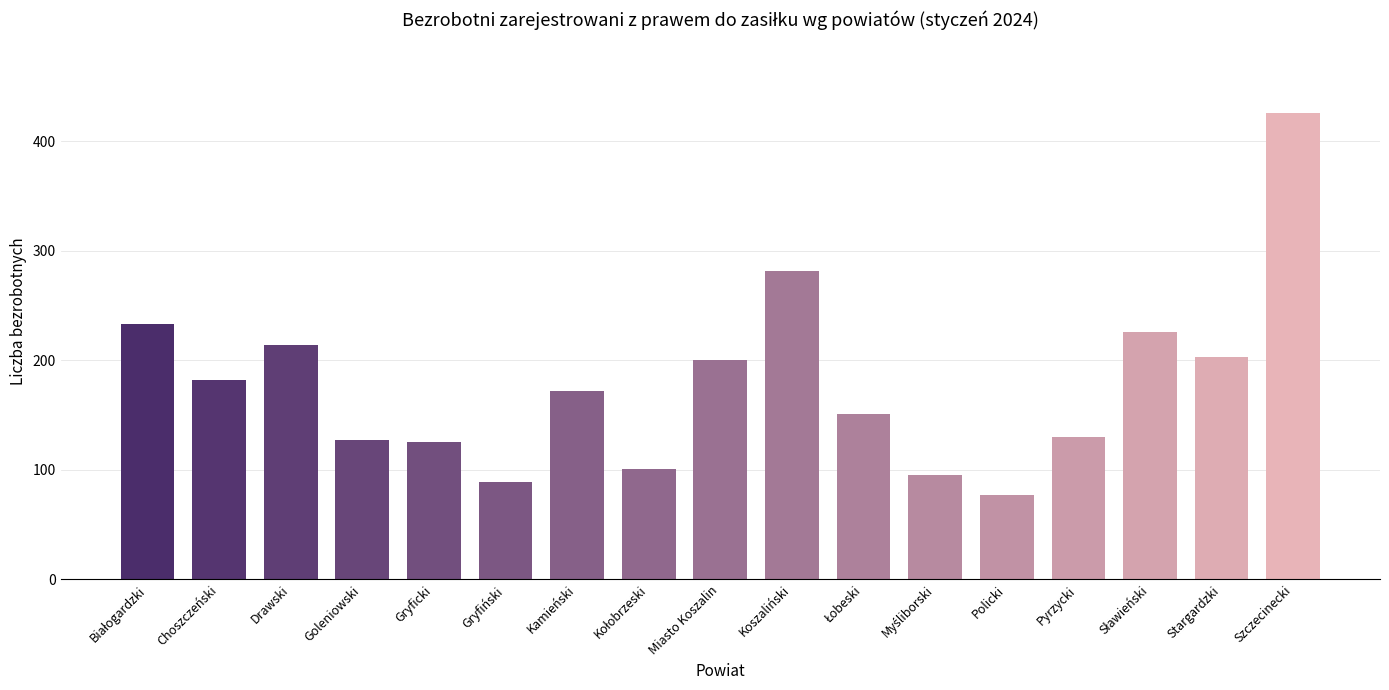

Which label corresponds to the smallest value in the chart?

Policki